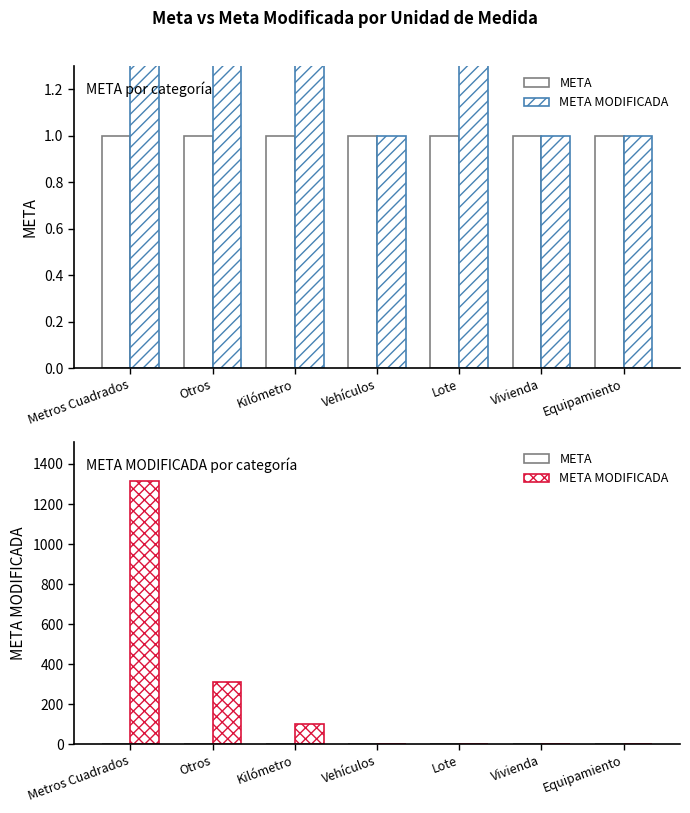

What are all the series names shown in the legend?

META, META MODIFICADA